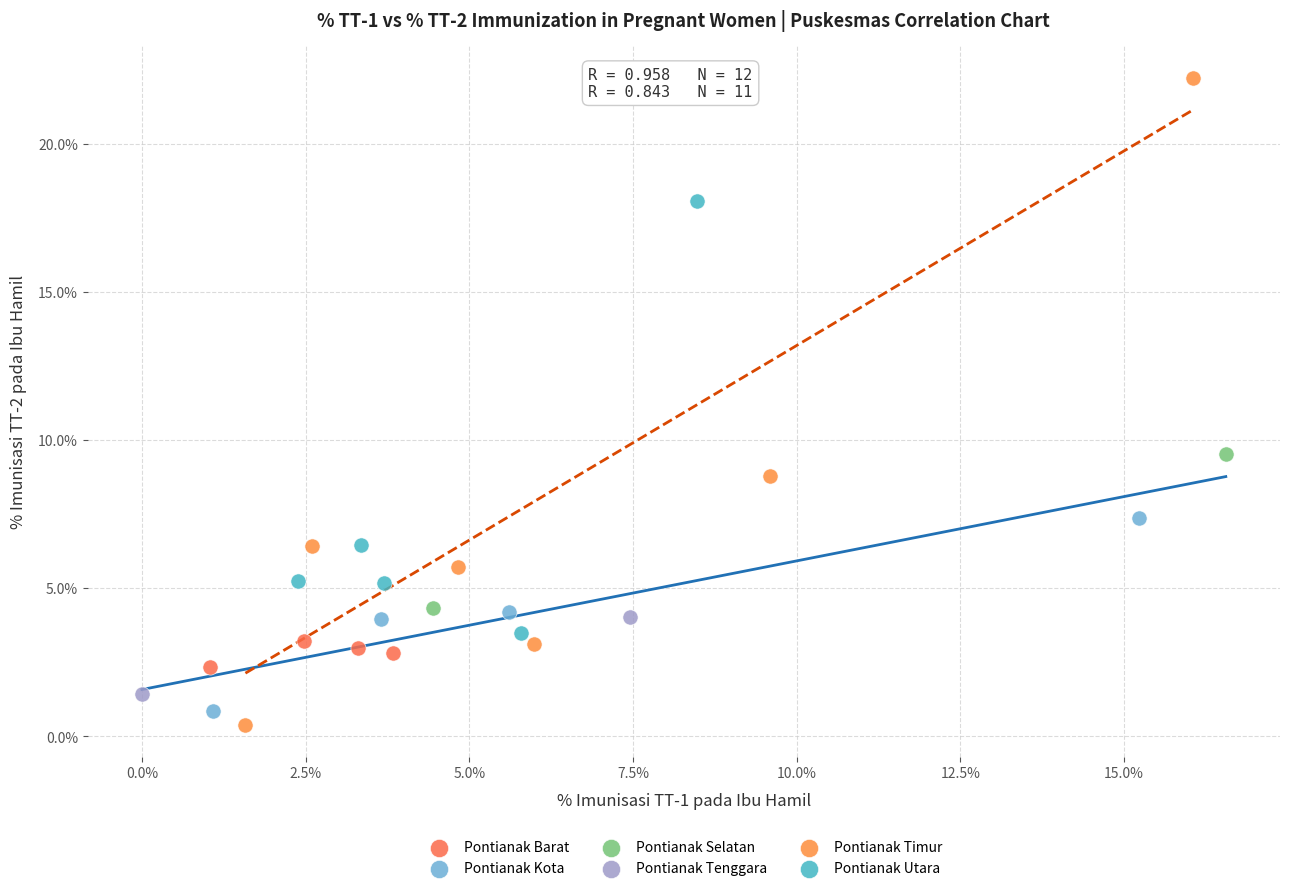

Which series contains the lowest Y value?

Pontianak Timur